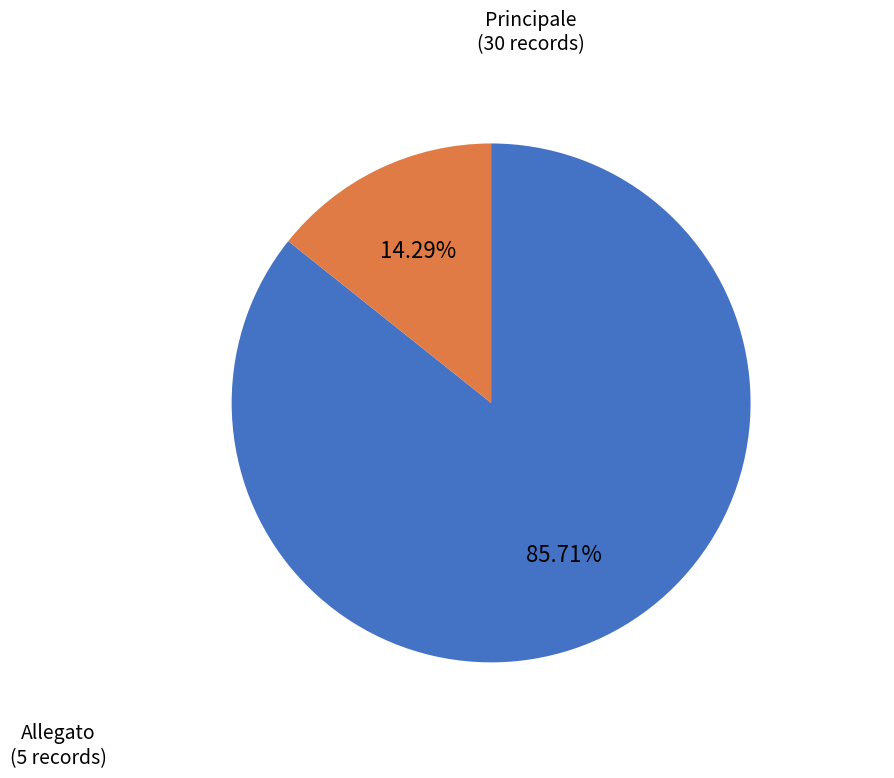

Is there a majority slice in this chart?

Yes